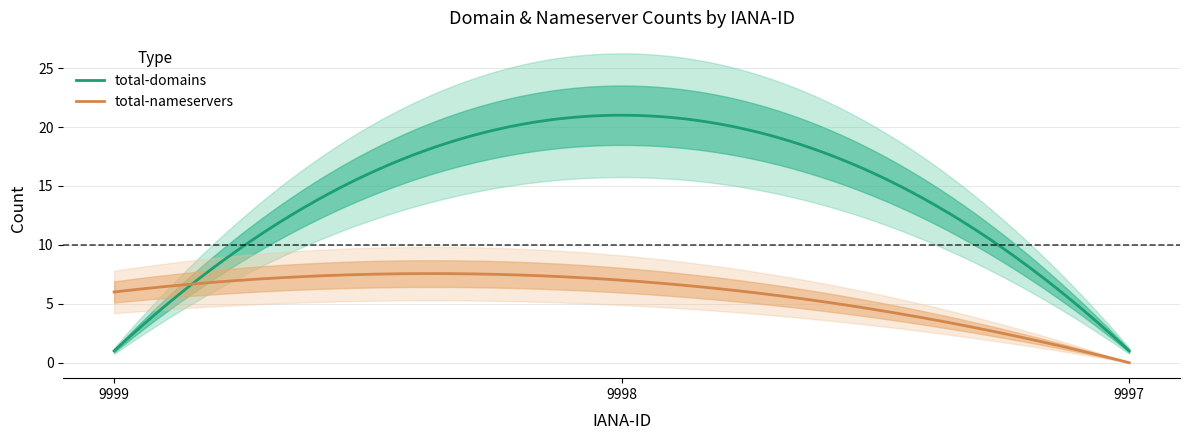

How many total-nameservers values are between 0 and 7?

3